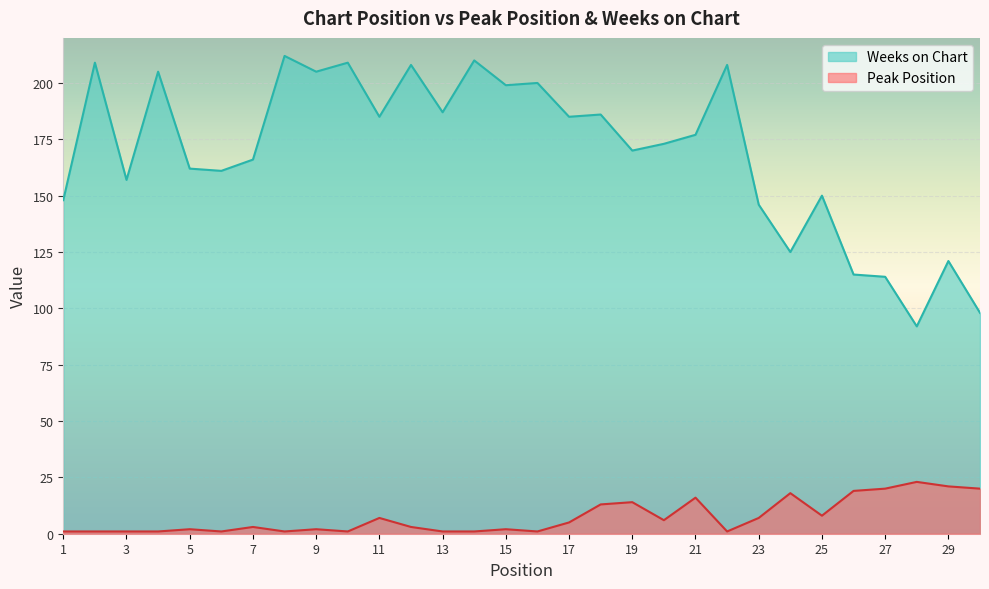

Reading left to right, extract all data points from this chart.

Peak Position: 1=1	2=1	3=1	4=1	5=2	6=1	7=3	8=1	9=2	10=1	11=7	12=3	13=1	14=1	15=2	16=1	17=5	18=13	19=14	20=6	21=16	22=1	23=7	24=18	25=8	26=19	27=20	28=23	29=21	30=20
Weeks on Chart: 1=148	2=209	3=157	4=205	5=162	6=161	7=166	8=212	9=205	10=209	11=185	12=208	13=187	14=210	15=199	16=200	17=185	18=186	19=170	20=173	21=177	22=208	23=146	24=125	25=150	26=115	27=114	28=92	29=121	30=98